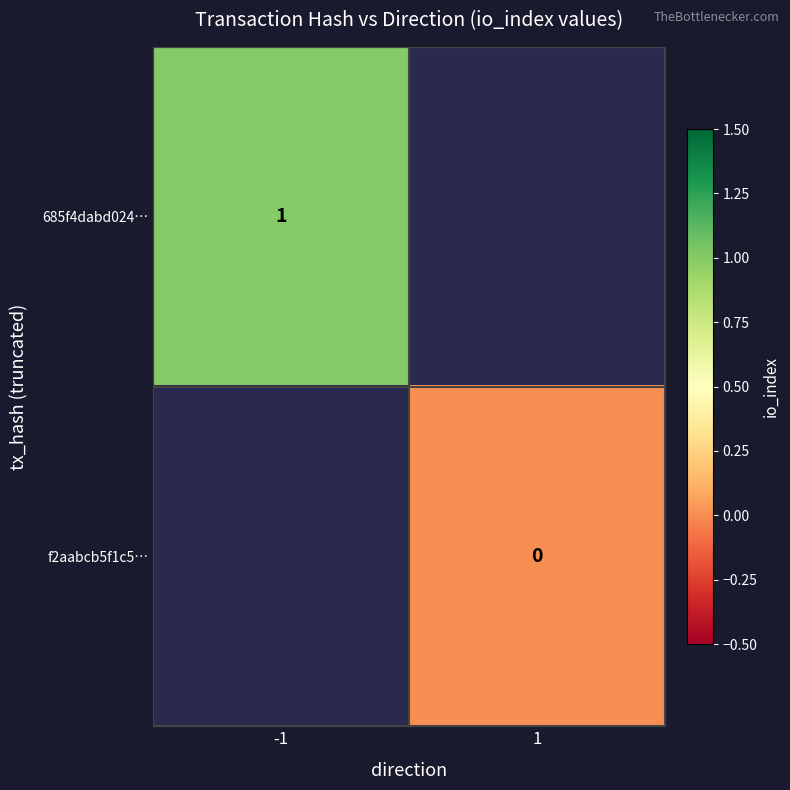

True or false: 685f4dabd024… has a value of 1 at -1.

True